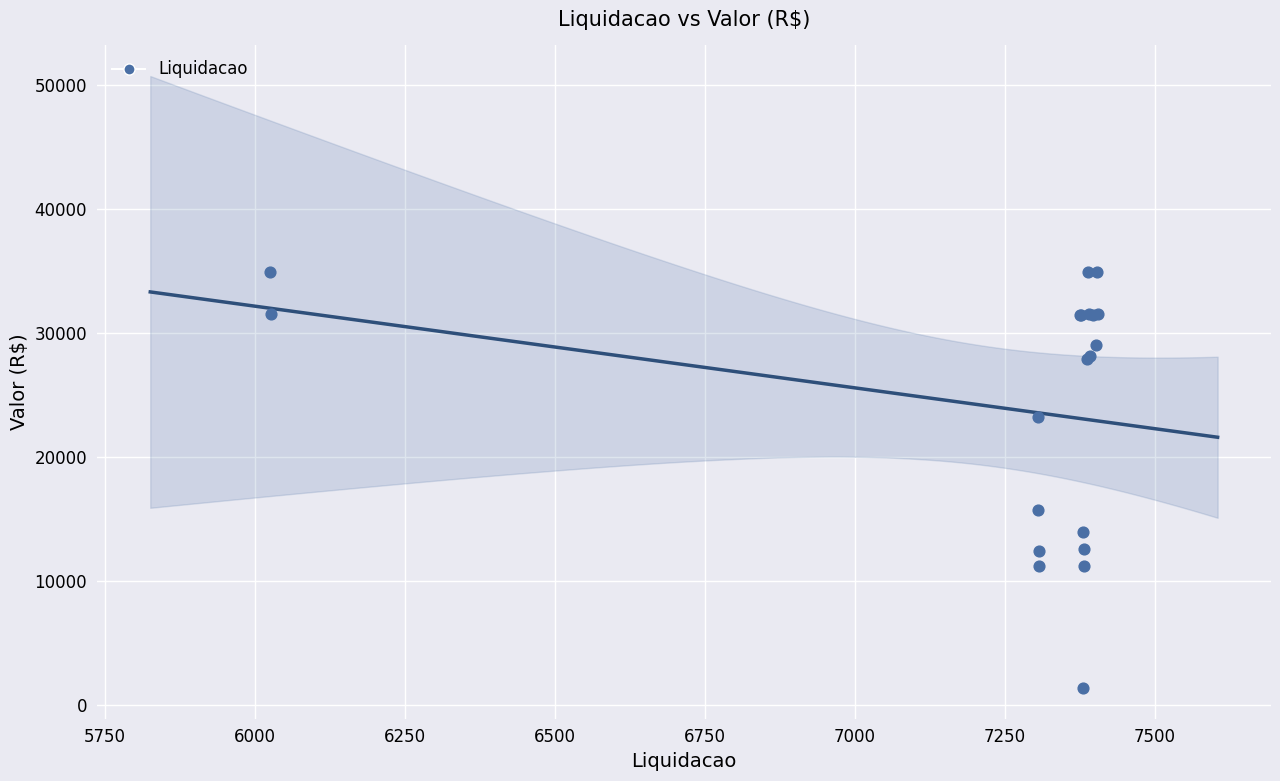

What Y value in the scatter plot is closest to 18139?

15760.0